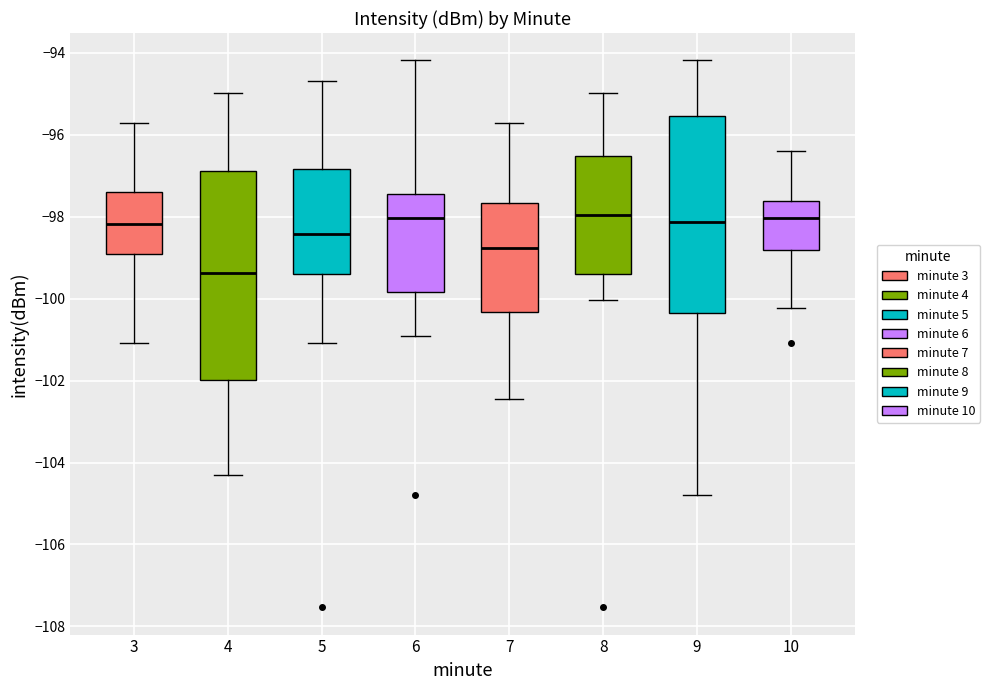

Which box's median line is the lowest?

4